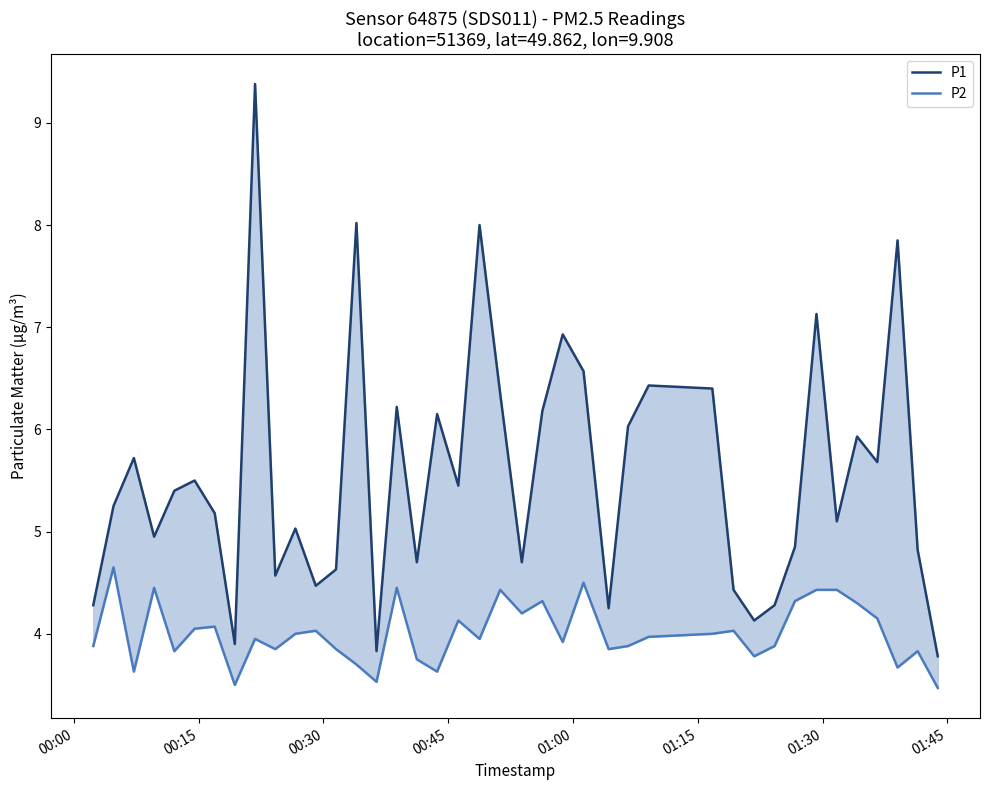

Reading right to left, what are all the values shown in this chart?

P1: 3.8	4.8	7.8	5.7	5.9	5.1	7.1	4.8	4.3	4.1	4.4	6.4	6.4	6.0	4.2	6.6	6.9	6.2	4.7	6.3	8.0	5.5	6.2	4.7	6.2	3.8	8.0	4.6	4.5	5.0	4.6	9.4	3.9	5.2	5.5	5.4	5.0	5.7	5.2	4.3
P2: 3.5	3.8	3.7	4.2	4.3	4.4	4.4	4.3	3.9	3.8	4.0	4.0	4.0	3.9	3.9	4.5	3.9	4.3	4.2	4.4	4.0	4.1	3.6	3.8	4.5	3.5	3.7	3.9	4.0	4.0	3.9	4.0	3.5	4.1	4.0	3.8	4.5	3.6	4.7	3.9